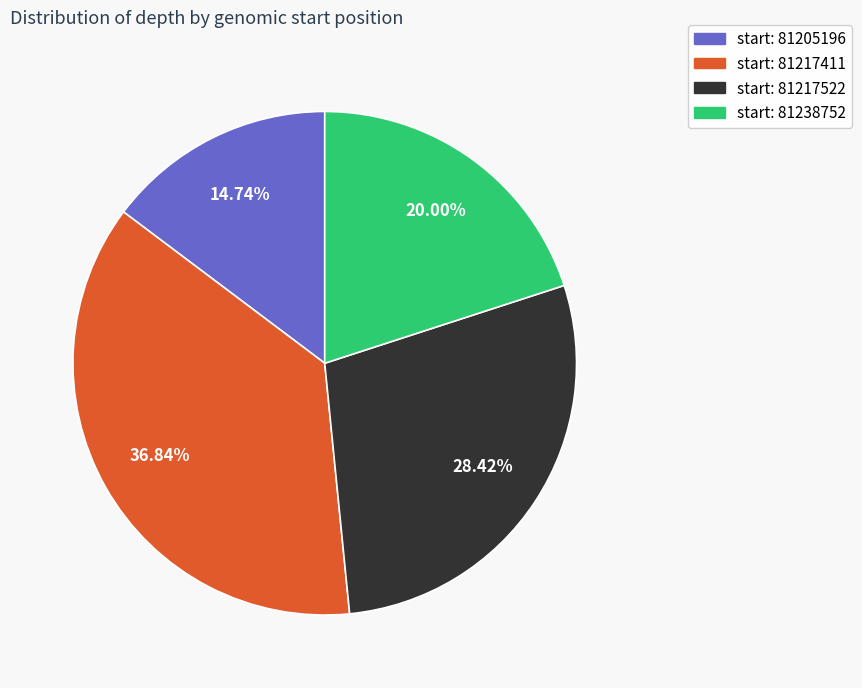

Is there any slice that represents more than half of the pie?

No